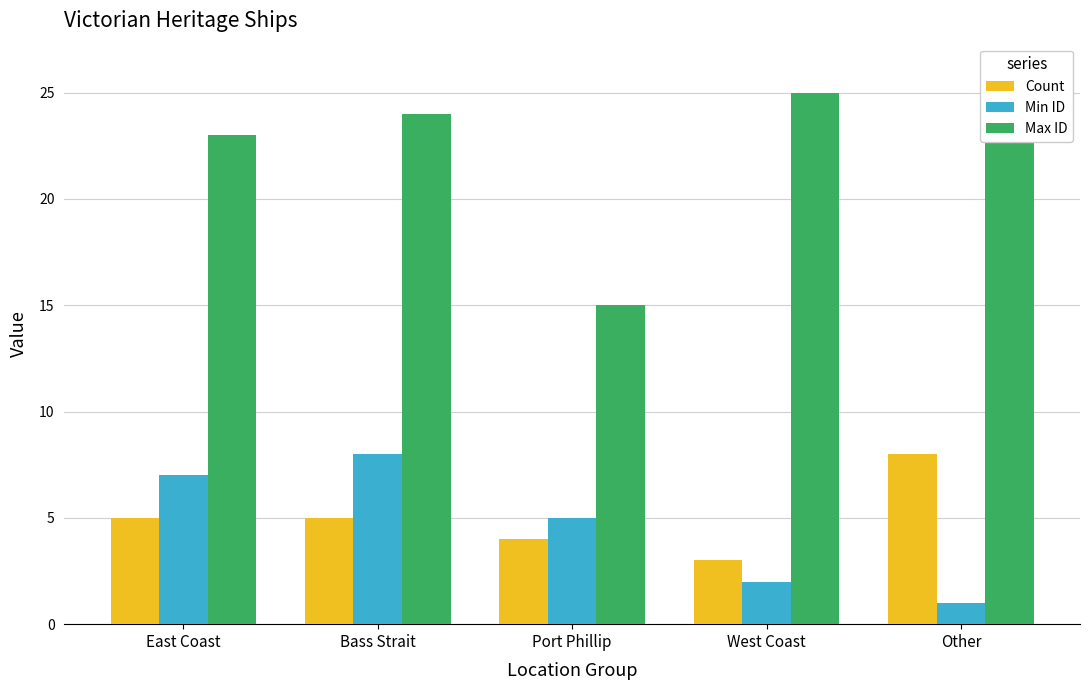

What is the average value of the Count series?

5